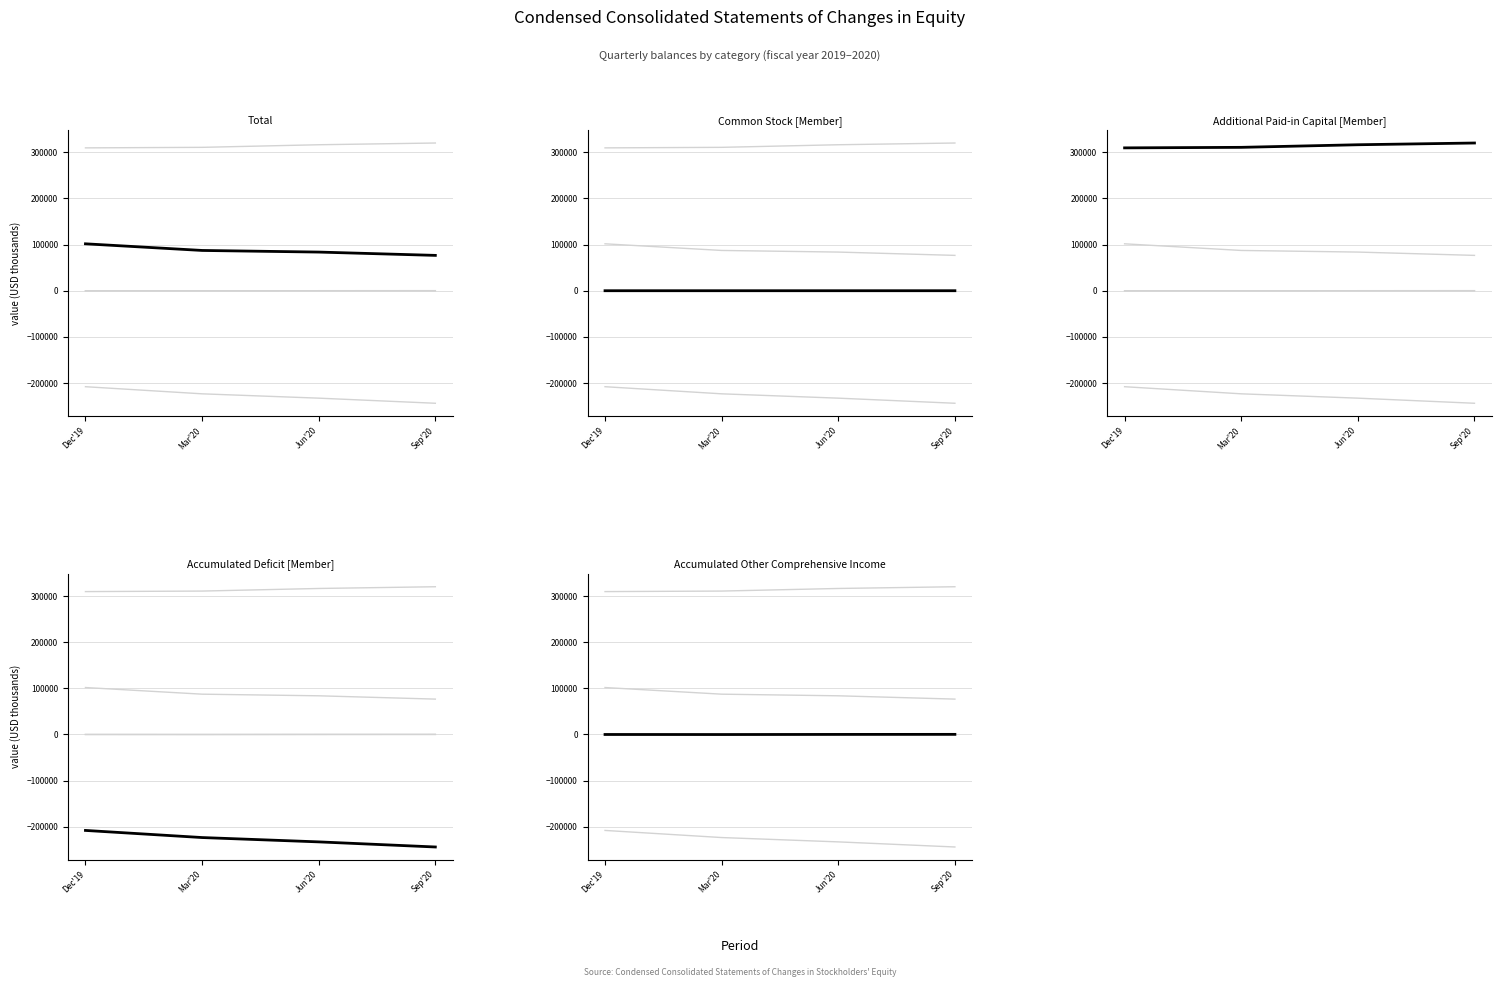

Reading right to left, what are all the values shown in this chart?

Common Stock [Member]: Sep'20=55	Jun'20=54	Mar'20=52	Dec'19=52
Additional Paid-in Capital [Member]: Sep'20=320084	Jun'20=316327	Mar'20=310705	Dec'19=309555
Accumulated Deficit [Member]: Sep'20=-243765	Jun'20=-232702	Mar'20=-223313	Dec'19=-207892
Accumulated Other Comprehensive Income: Sep'20=252	Jun'20=119	Mar'20=-128	Dec'19=-17
Total: Sep'20=76626	Jun'20=83798	Mar'20=87316	Dec'19=101698